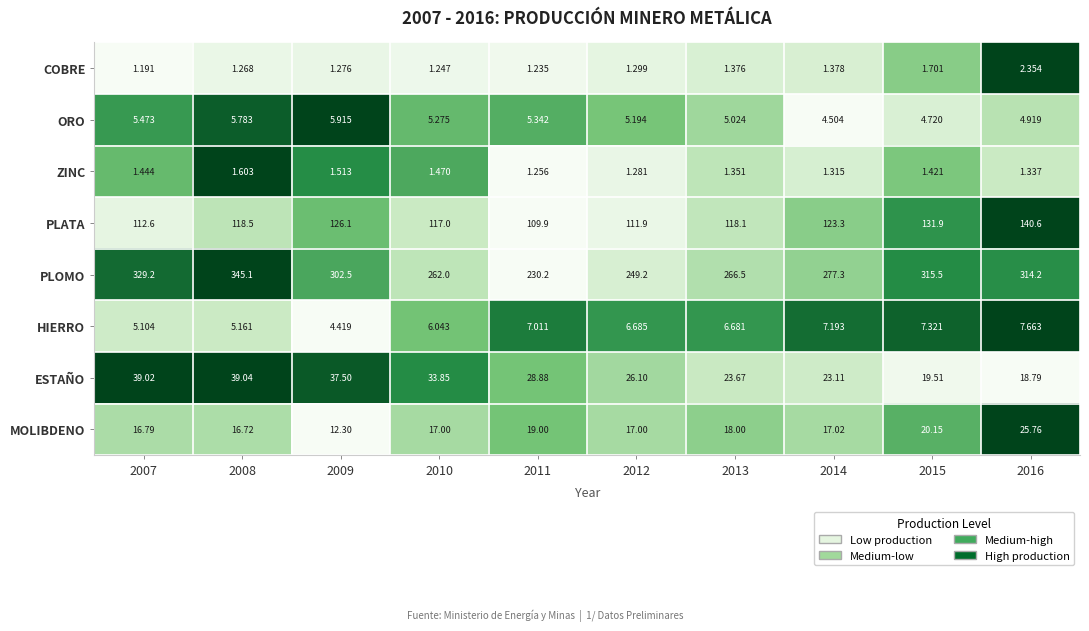

Is the value of ESTAÑO at 2008 greater than the value of MOLIBDENO at 2007?

Yes